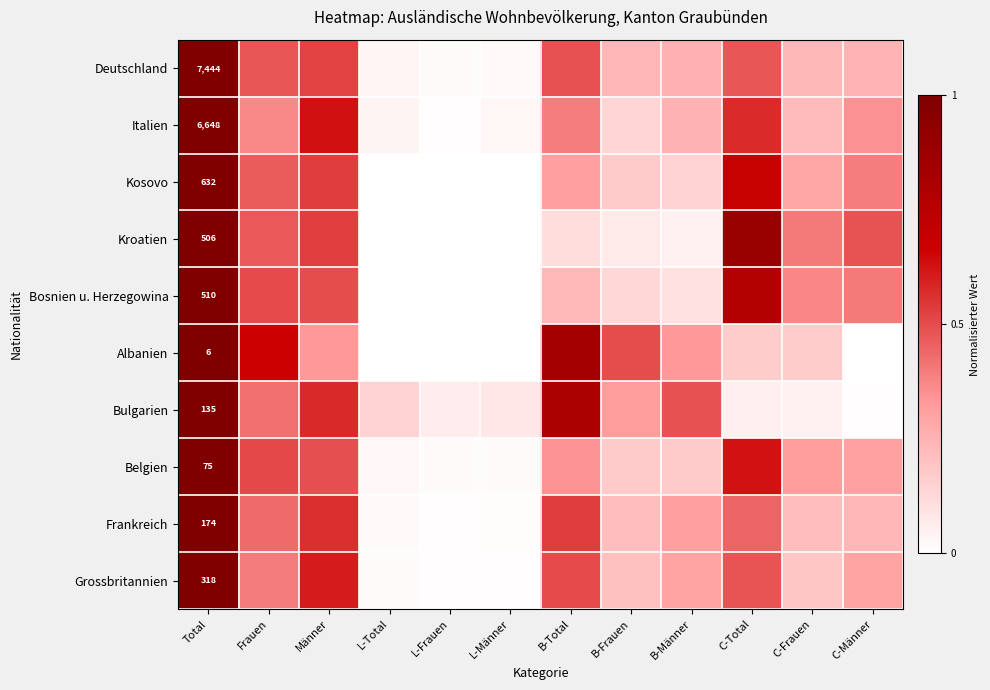

Which category has the highest value across all series?

Total